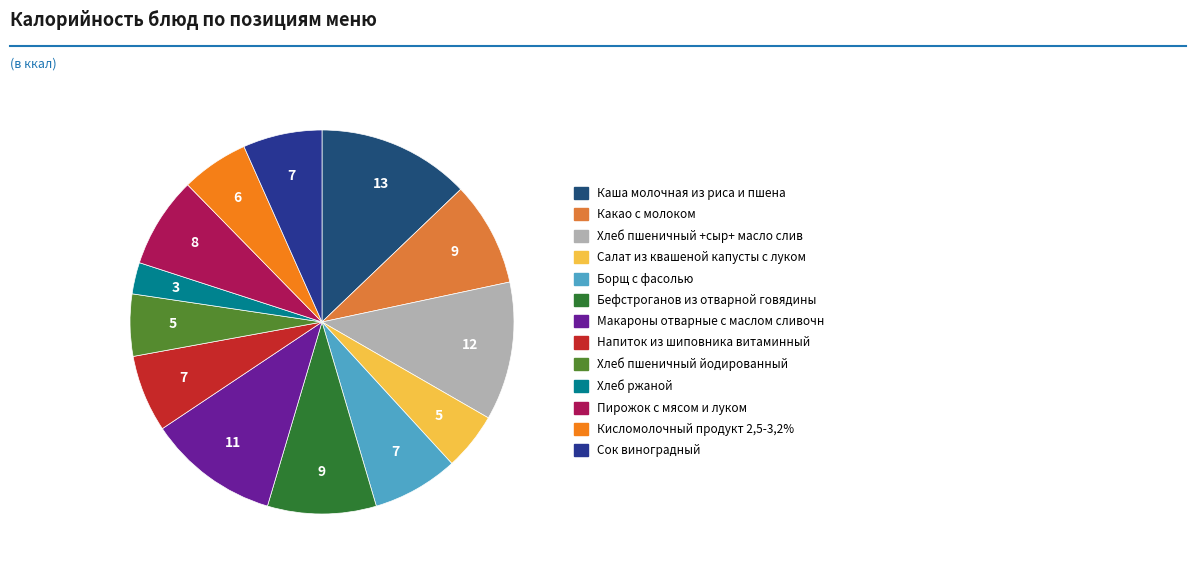

Approximately how many times larger is the value at Хлеб пшеничный +сыр+ масло слив compared to Пирожок с мясом и луком?

1.5